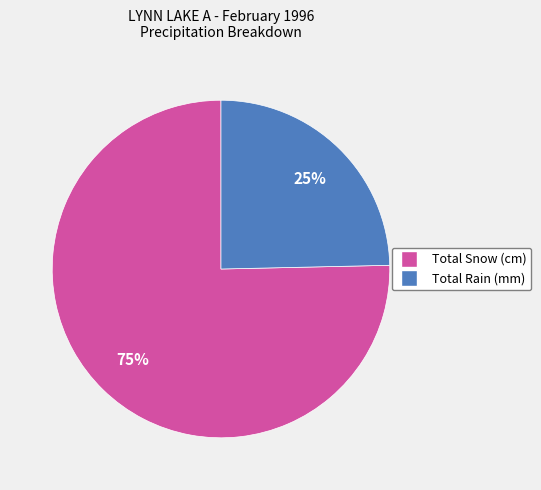

Which category has the smallest portion of the pie?

Total Rain (mm)